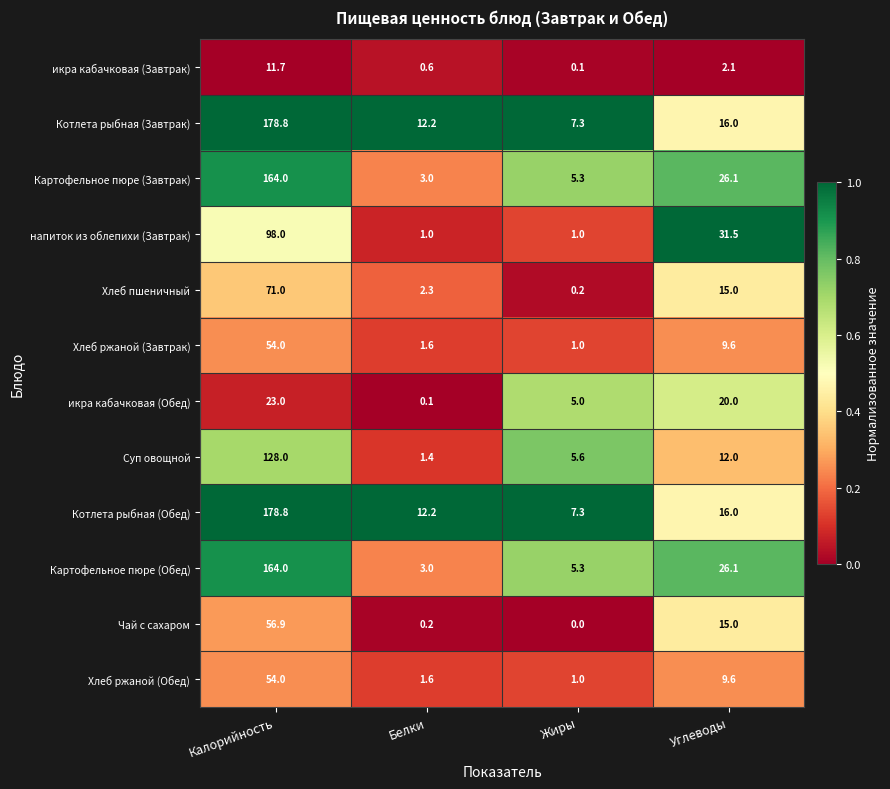

How many data points in Хлеб пшеничный are less than 15?

2